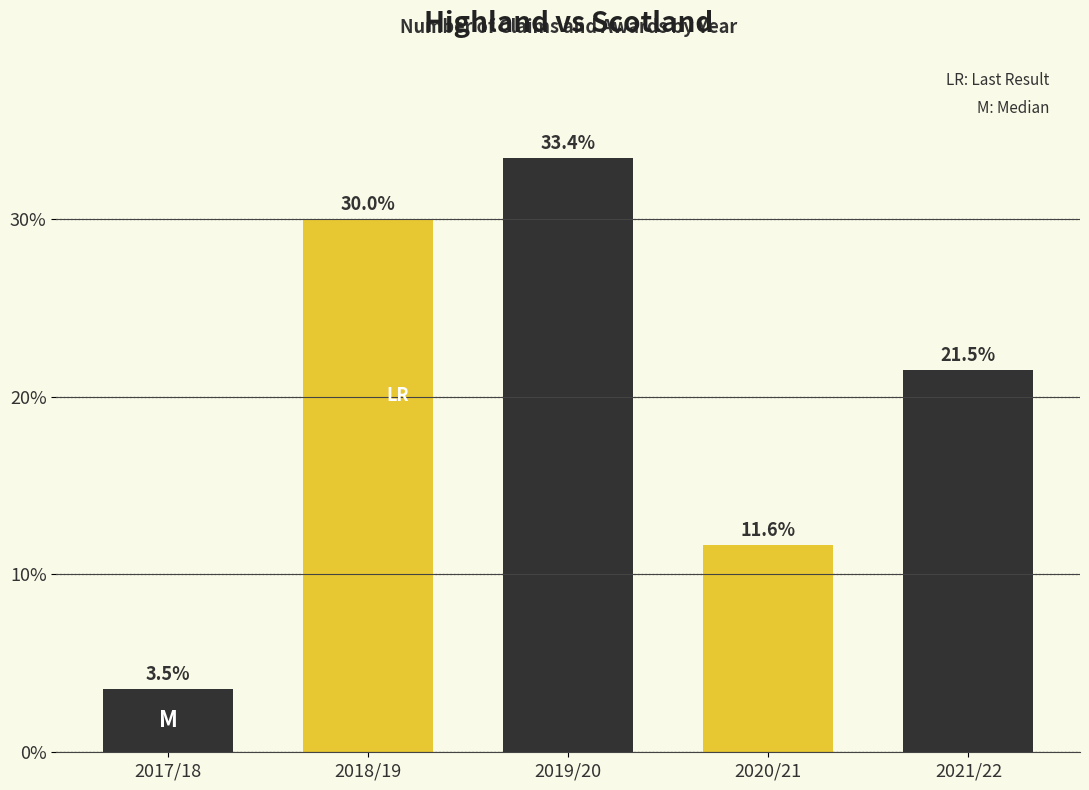

Reading left to right, extract all data points from this chart.

3.5	30.0	33.4	11.6	21.5